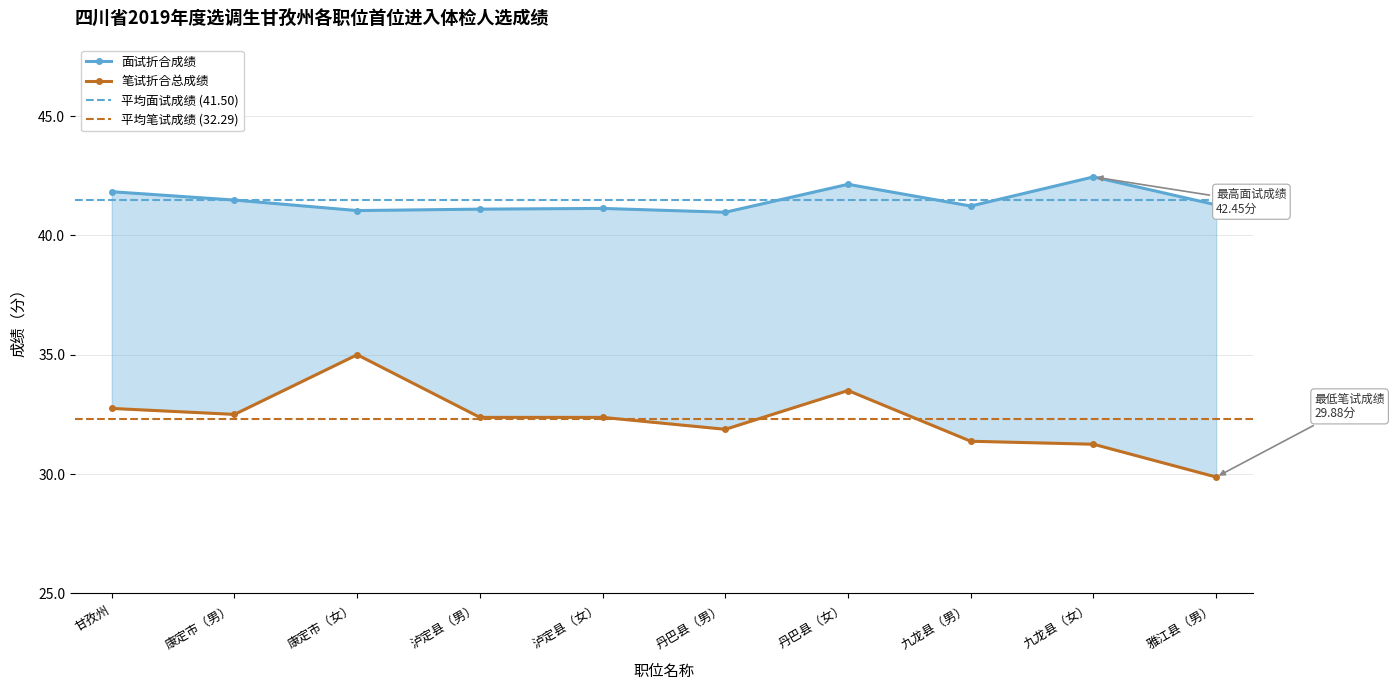

What is the difference between the 面试折合成绩 values at 泸定县（男） and 丹巴县（女）?

1.0